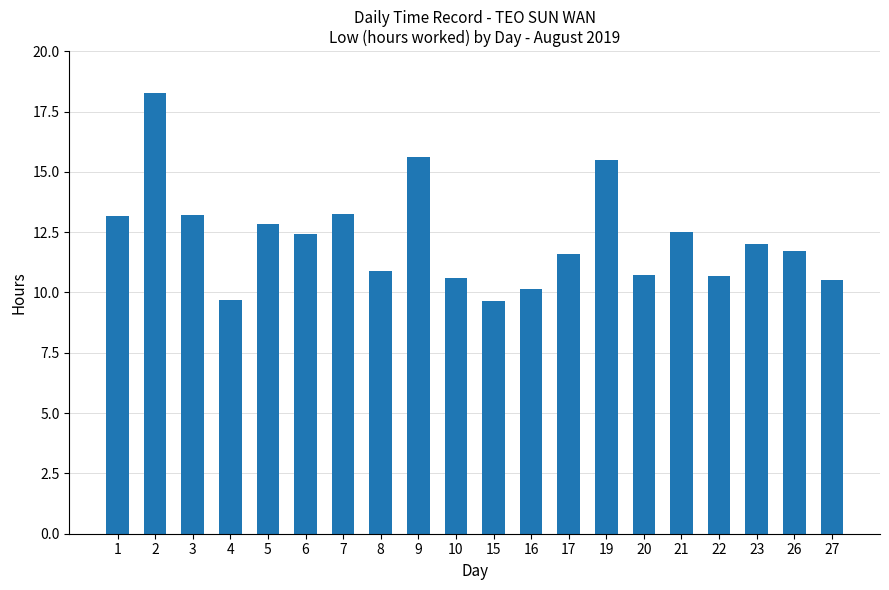

True or false: the data shows 8.6 at 21.

False